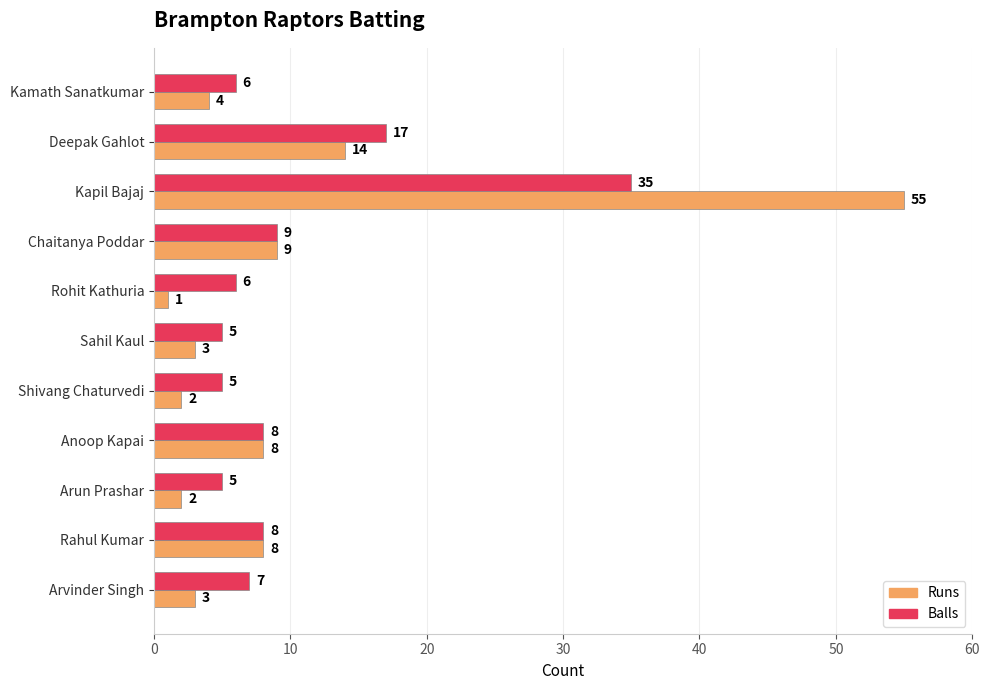

Which series has the widest spread of values?

Runs